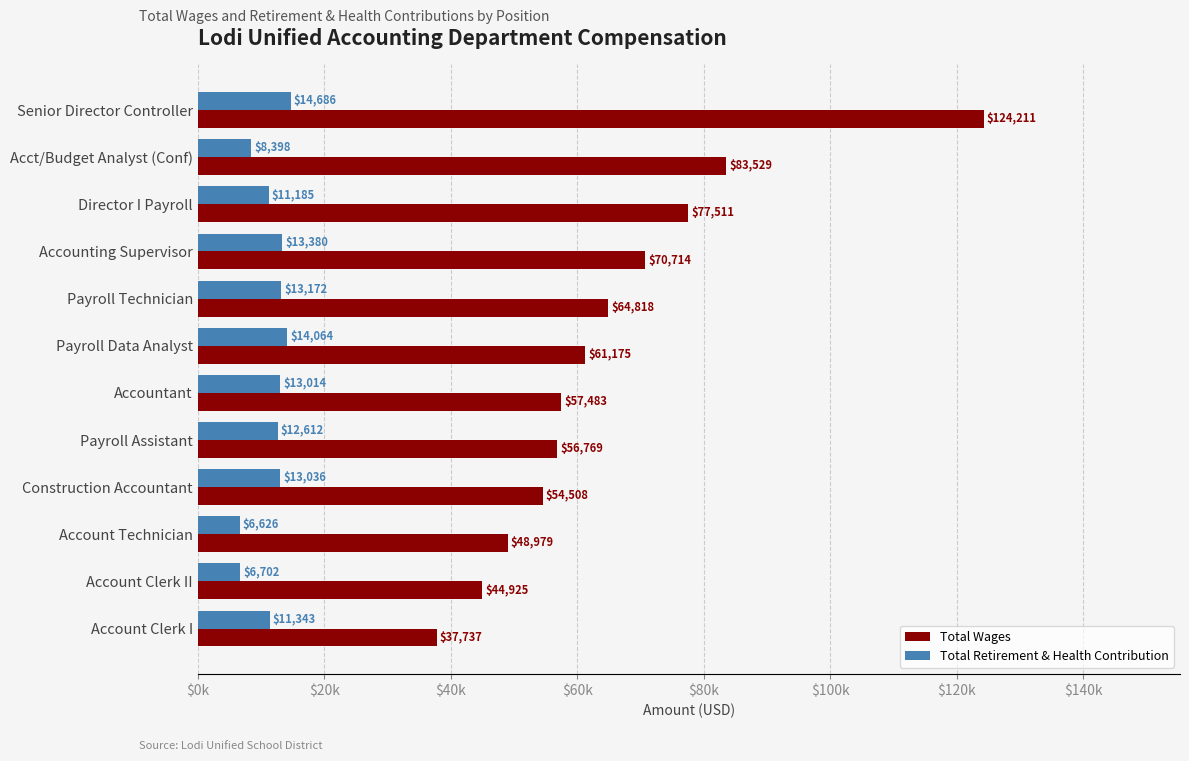

What is the highest value of the Total Wages series?

124211